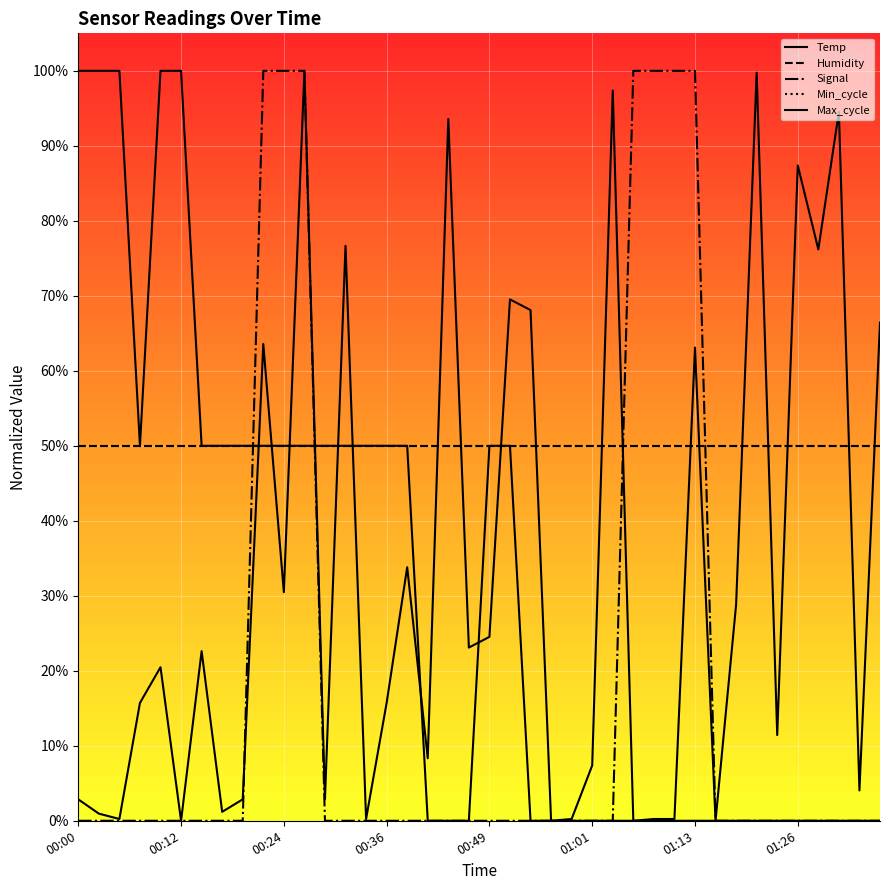

Between which two adjacent categories do Min_cycle and Temp first intersect?

16 and 17